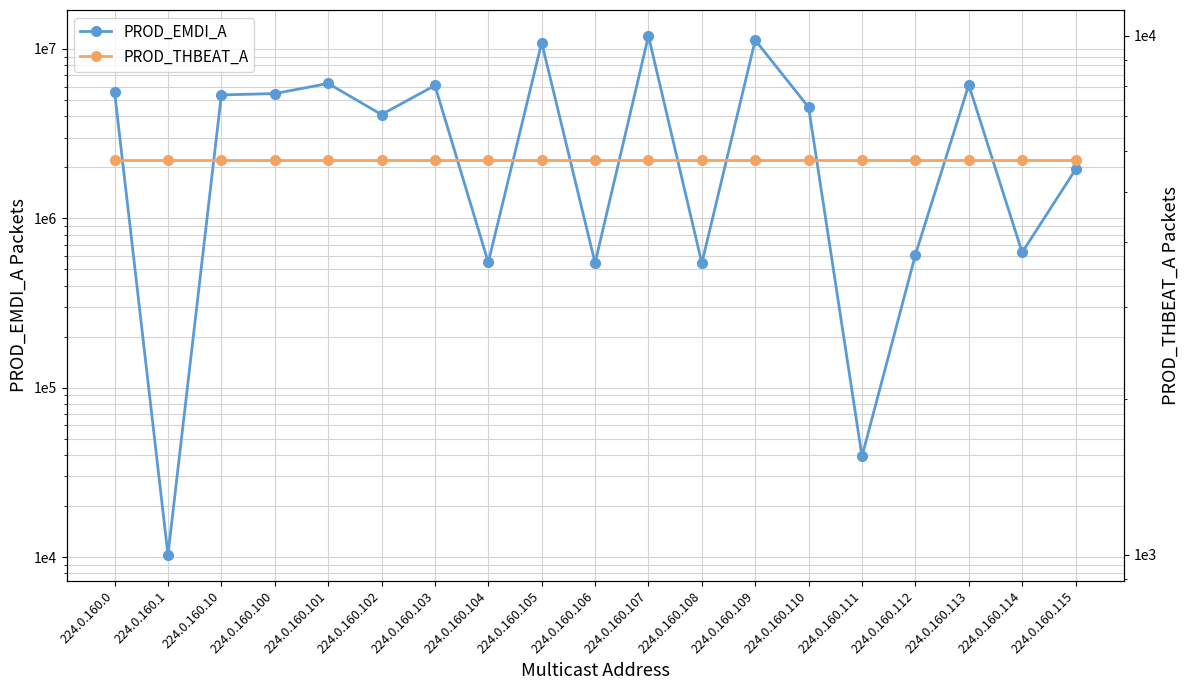

Which series changed the most between 224.0.160.112 and 224.0.160.113?

PROD_EMDI_A